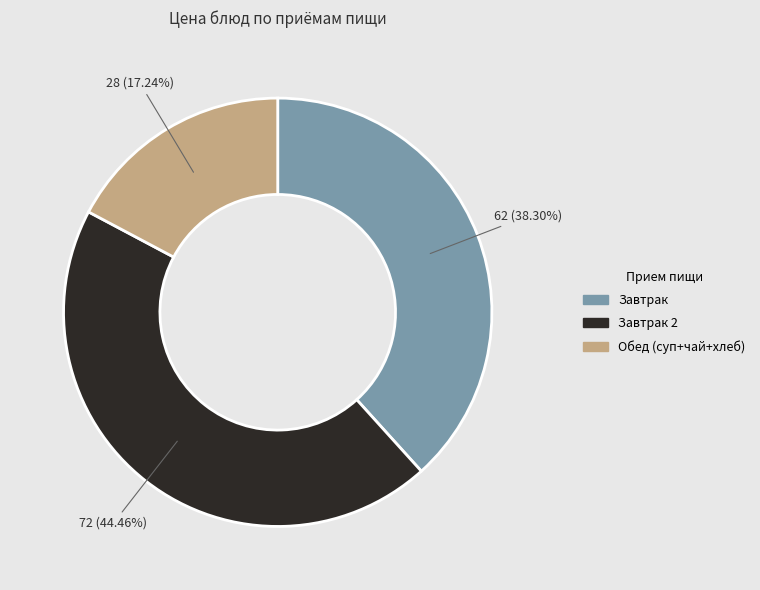

Is there a majority slice in this chart?

No